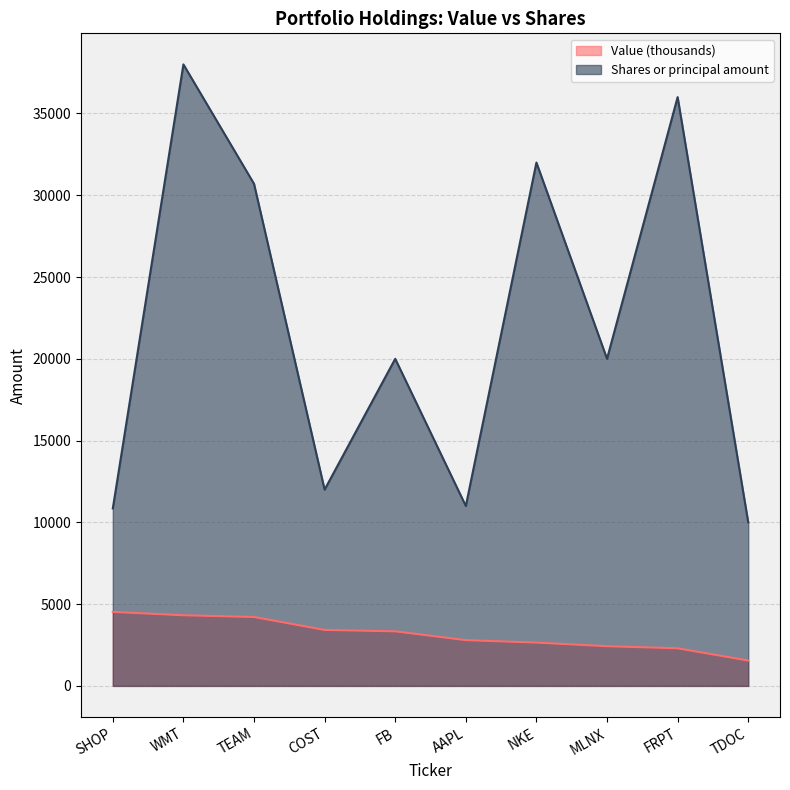

Reading left to right, what are all the values shown in this chart?

Shares or principal amount: SHOP=10850	WMT=38000	TEAM=30700	COST=12000	FB=20000	AAPL=11000	NKE=32000	MLNX=20000	FRPT=36000	TDOC=10000
Value: SHOP=4524	WMT=4318	TEAM=4214	COST=3422	FB=3336	AAPL=2797	NKE=2648	MLNX=2426	FRPT=2299	TDOC=1550